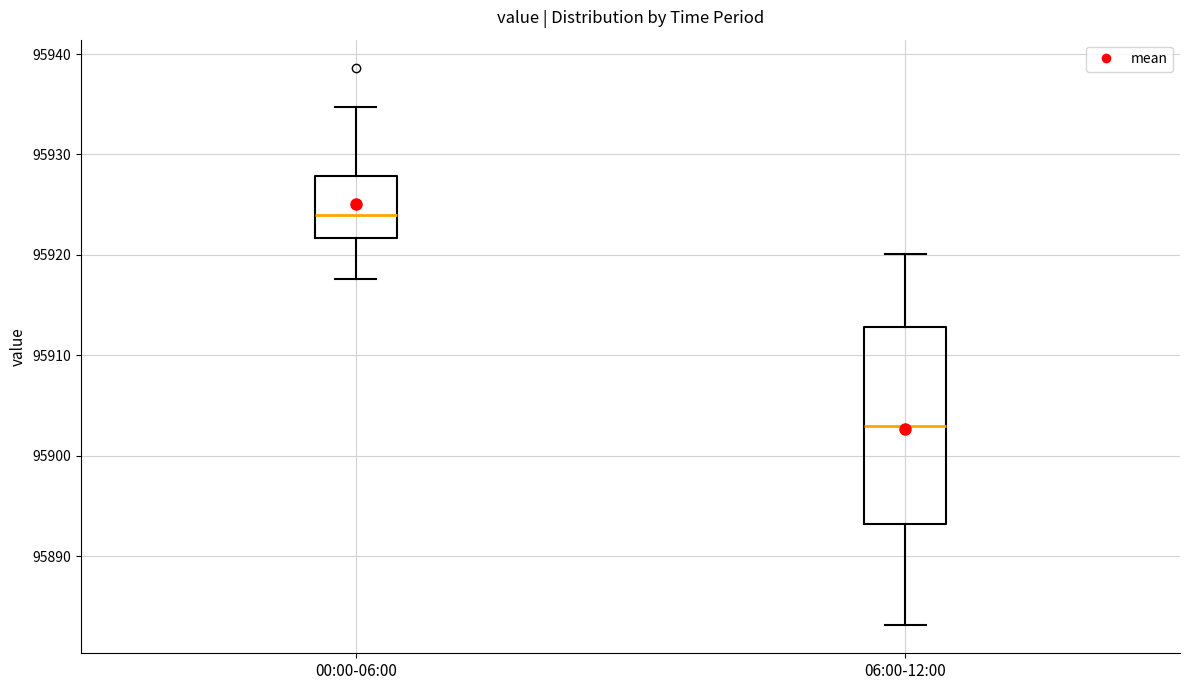

Which box's median line is the highest?

00:00-06:00